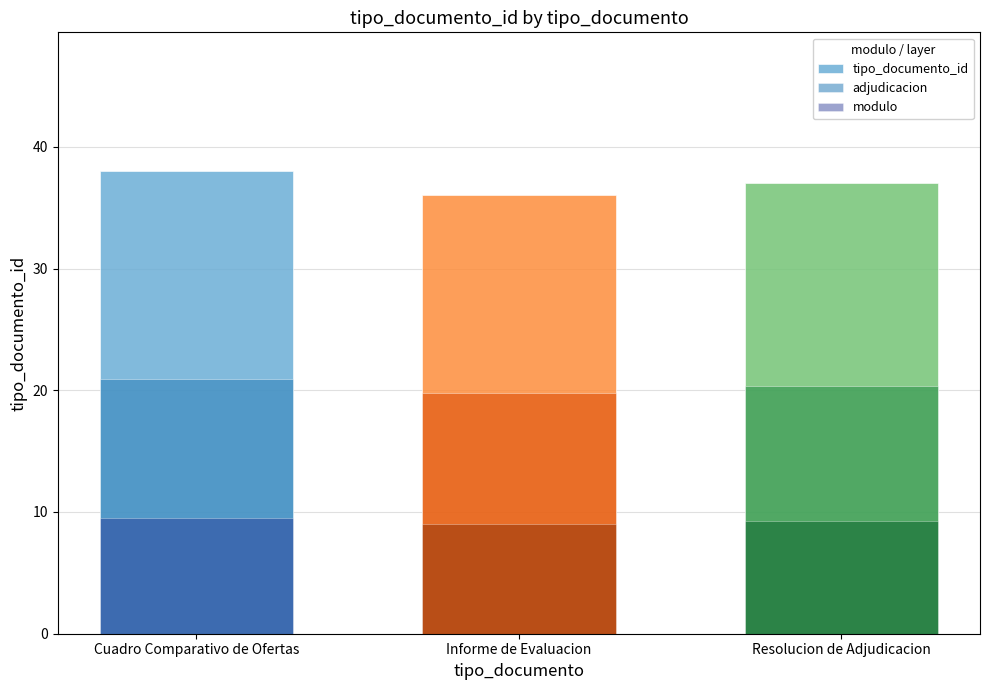

List the series in order of their peak value, highest first.

tipo_documento_id, adjudicacion, modulo